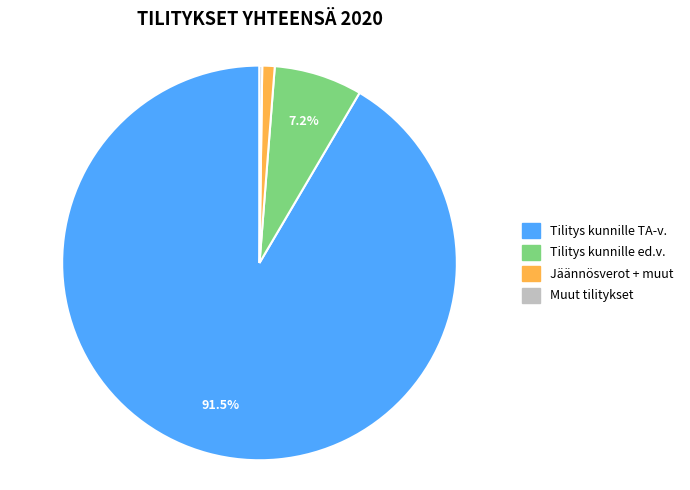

Does any single category account for the majority?

Yes